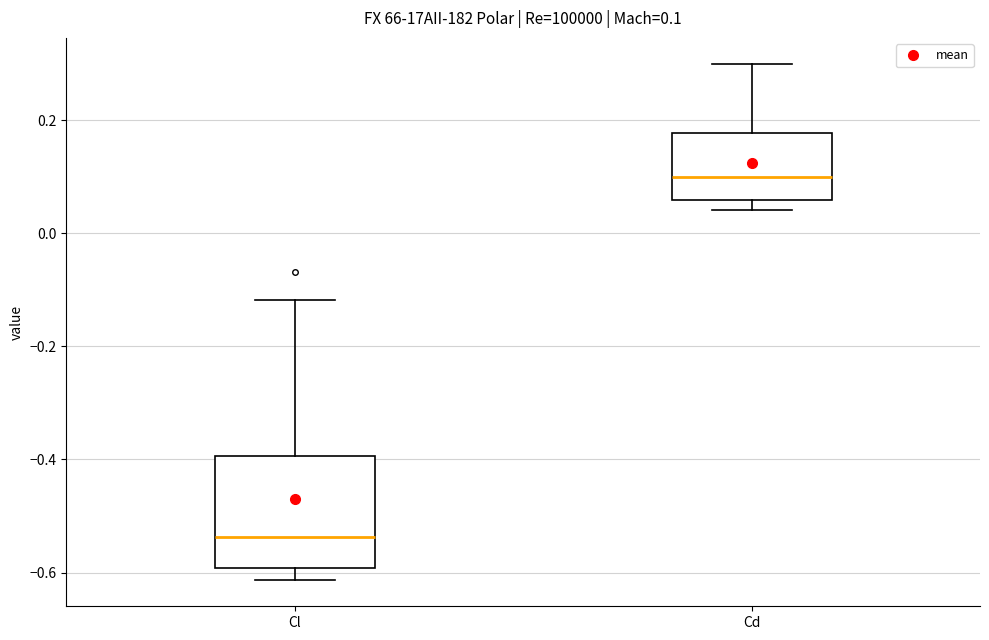

Which box has the highest median line?

Cd